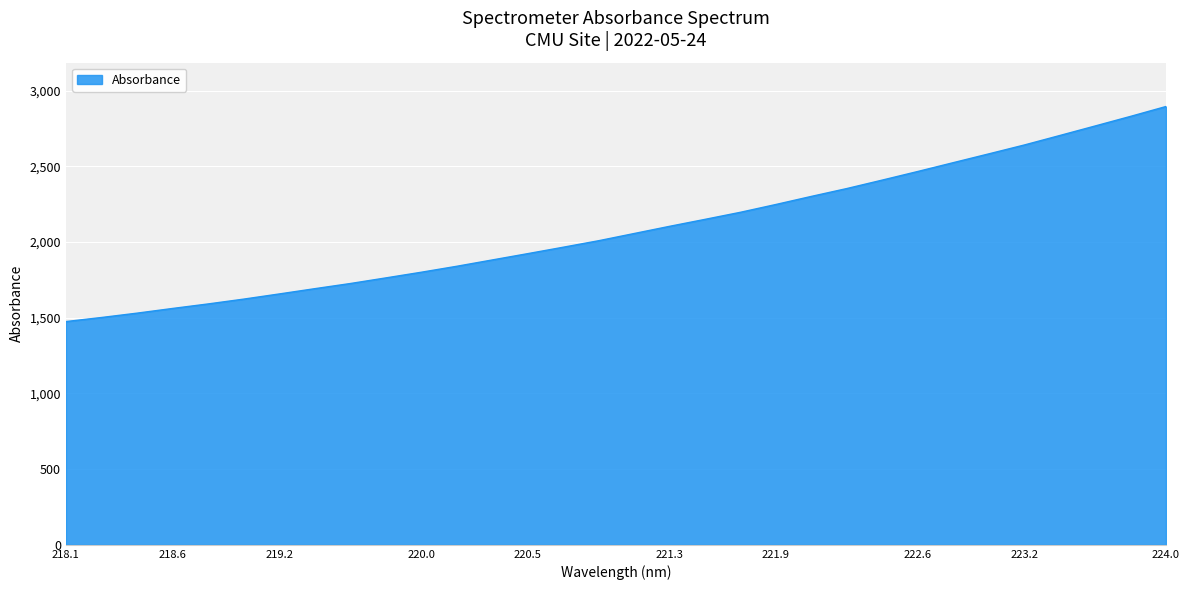

What is the smallest value displayed?

1474.6